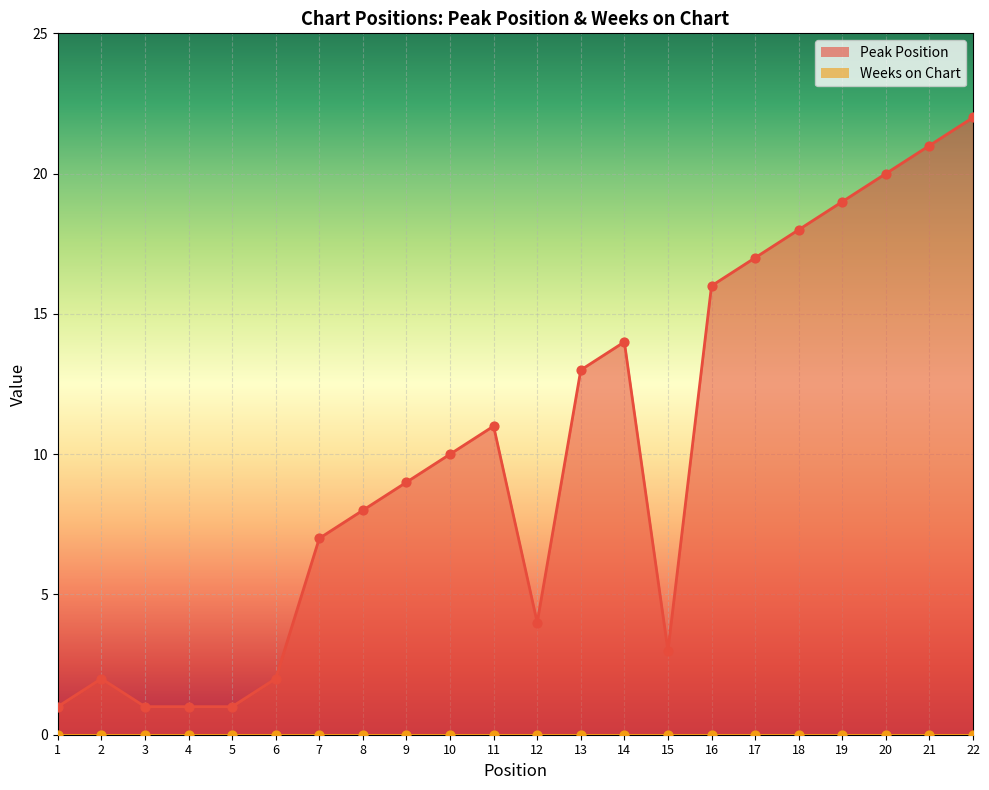

Between 14 and 21, which is larger?

21